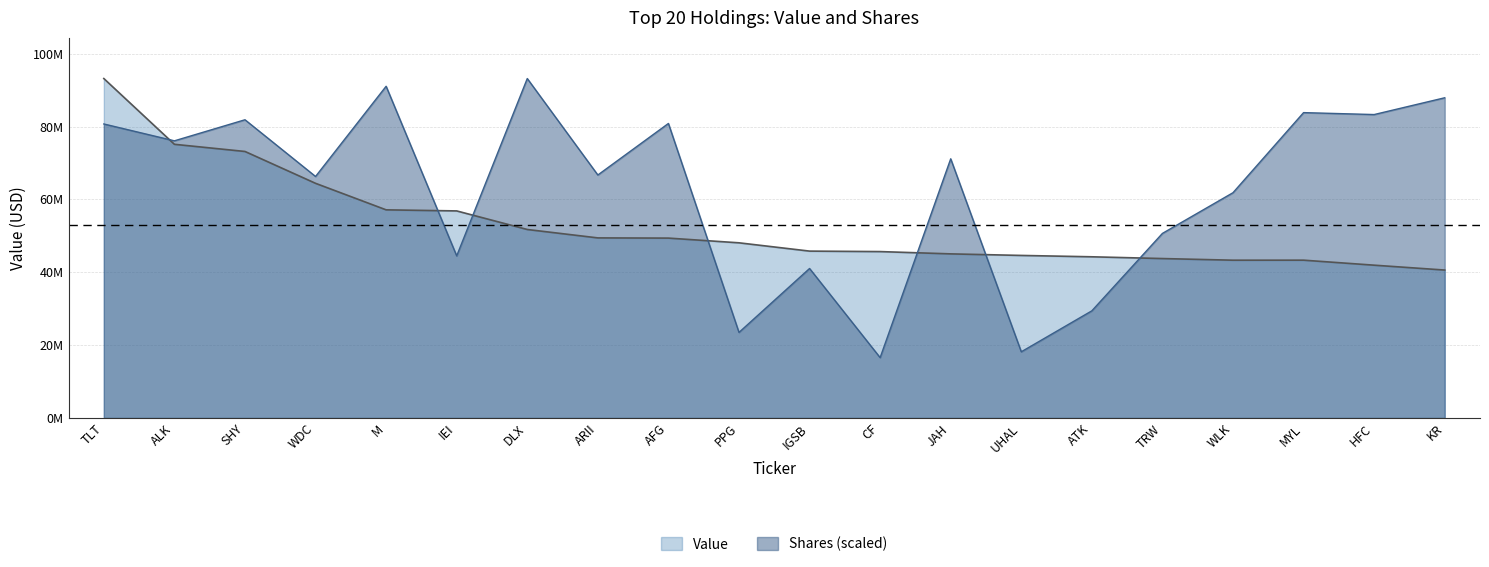

At how many categories does at least one series exceed 41590467?

20